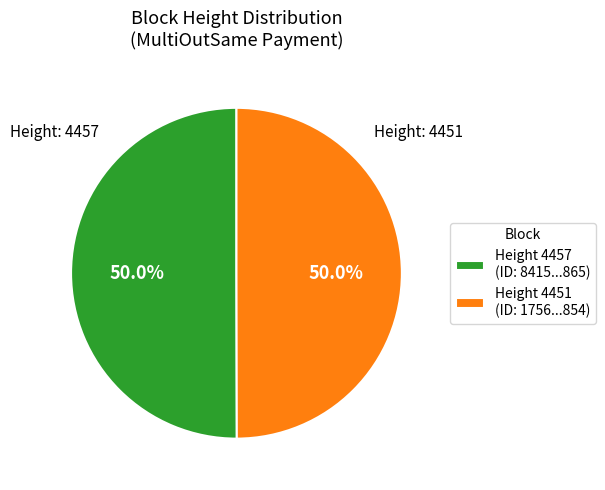

What is the ratio of the value at Height 4451 (ID: 1756...854) to the value at Height 4457 (ID: 8415...865)?

1.0